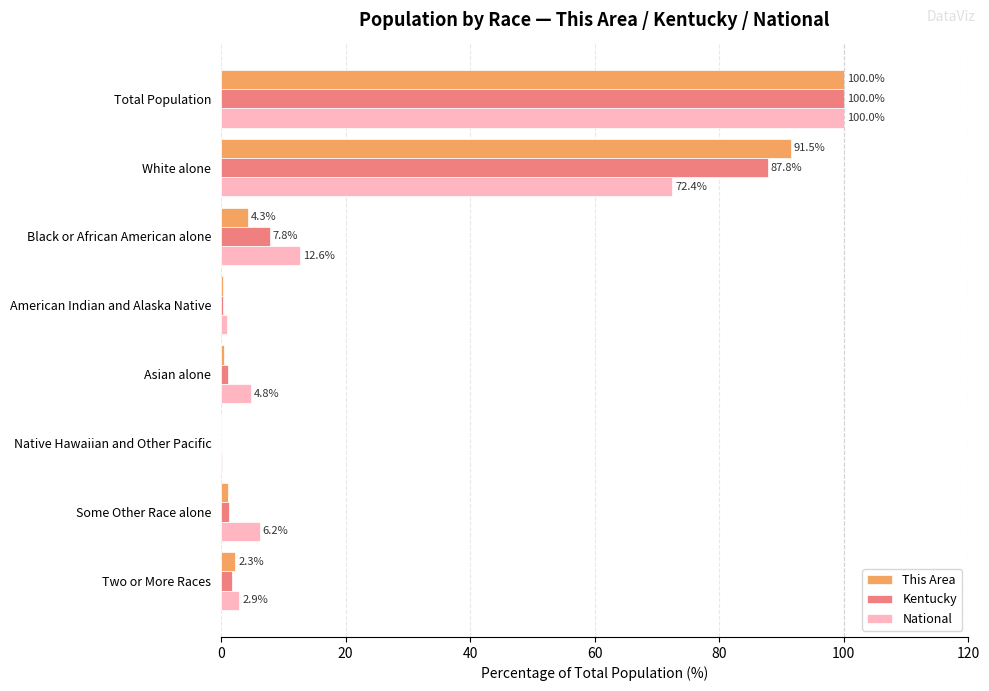

What is the average value of the Kentucky series?

25.0